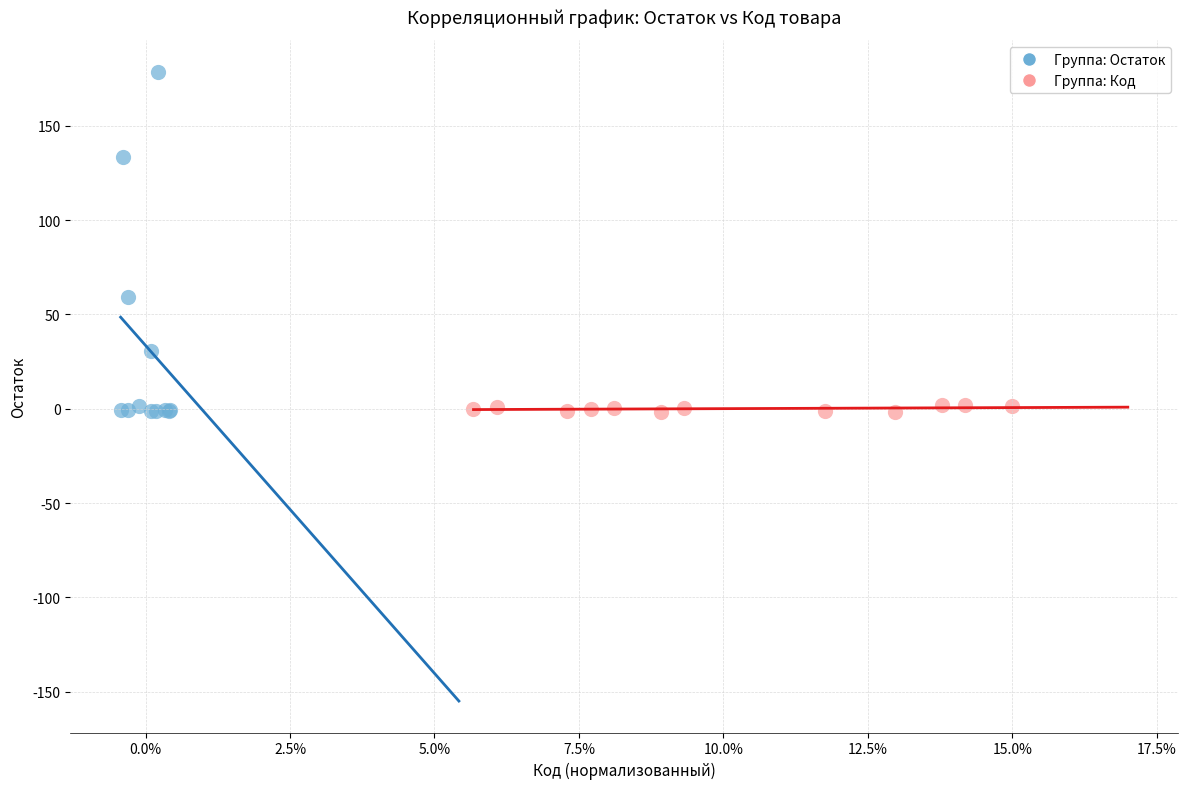

Which series has the widest spread of Y values?

Группа: Остаток